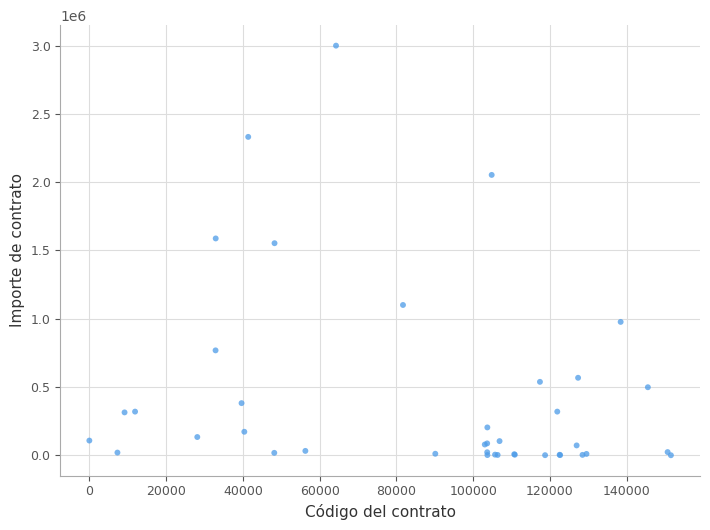

What Y value in the scatter plot is closest to 1500246?

1553294.0